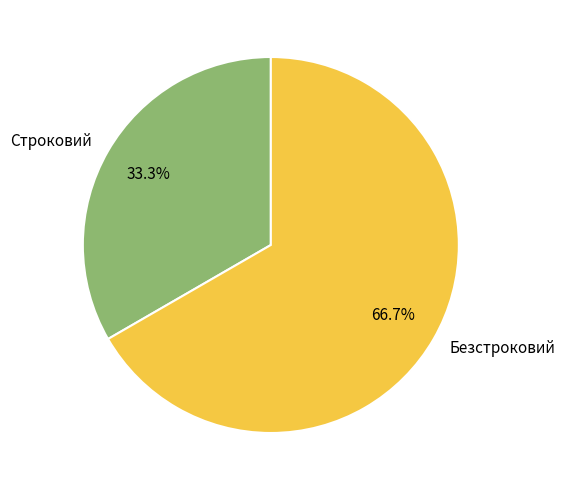

Which has a higher value, Строковий or Безстроковий?

Безстроковий